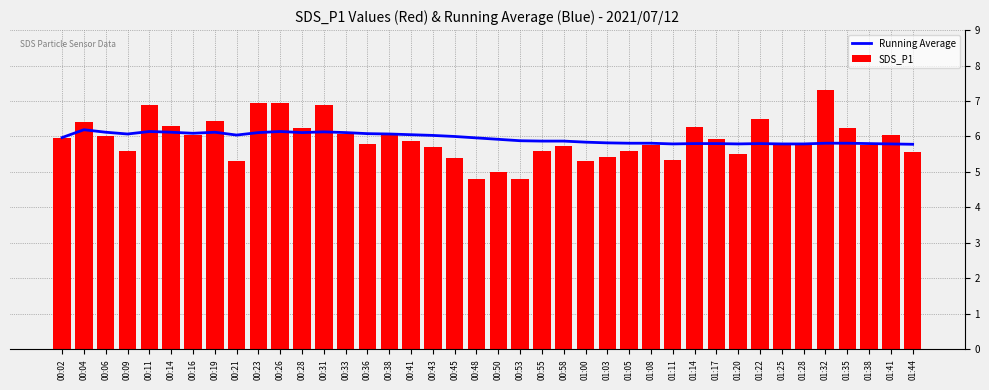

The SDS_P1 series shows 3.0 at 01:17. True or false?

False